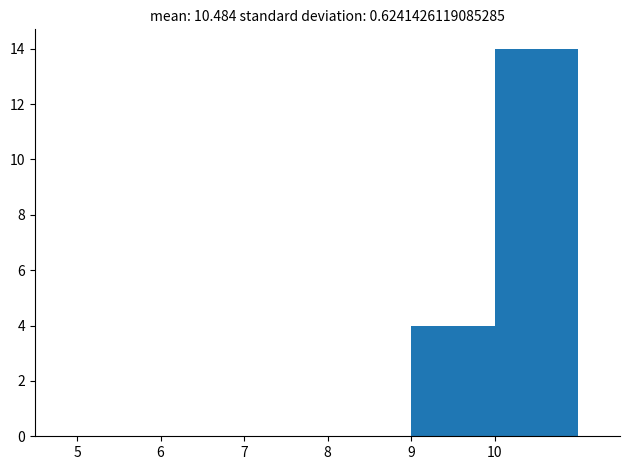

Reading left to right, list every bar in this chart as the range it spans on the x-axis followed by its height. The values are not printed on the chart, so give them approximately, as read against the axis.

5 to 6: 0
6 to 7: 0
7 to 8: 0
8 to 9: 0
9 to 10: 4
10 to 11: 14